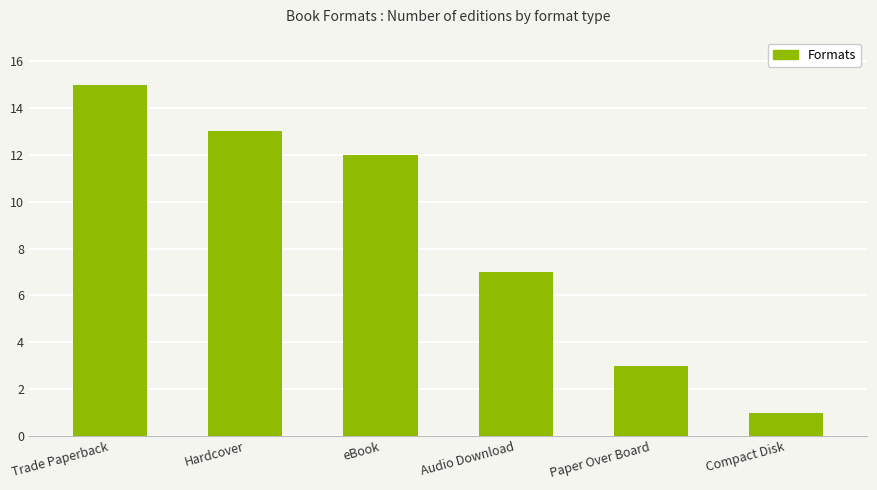

How many bars are there in total?

6